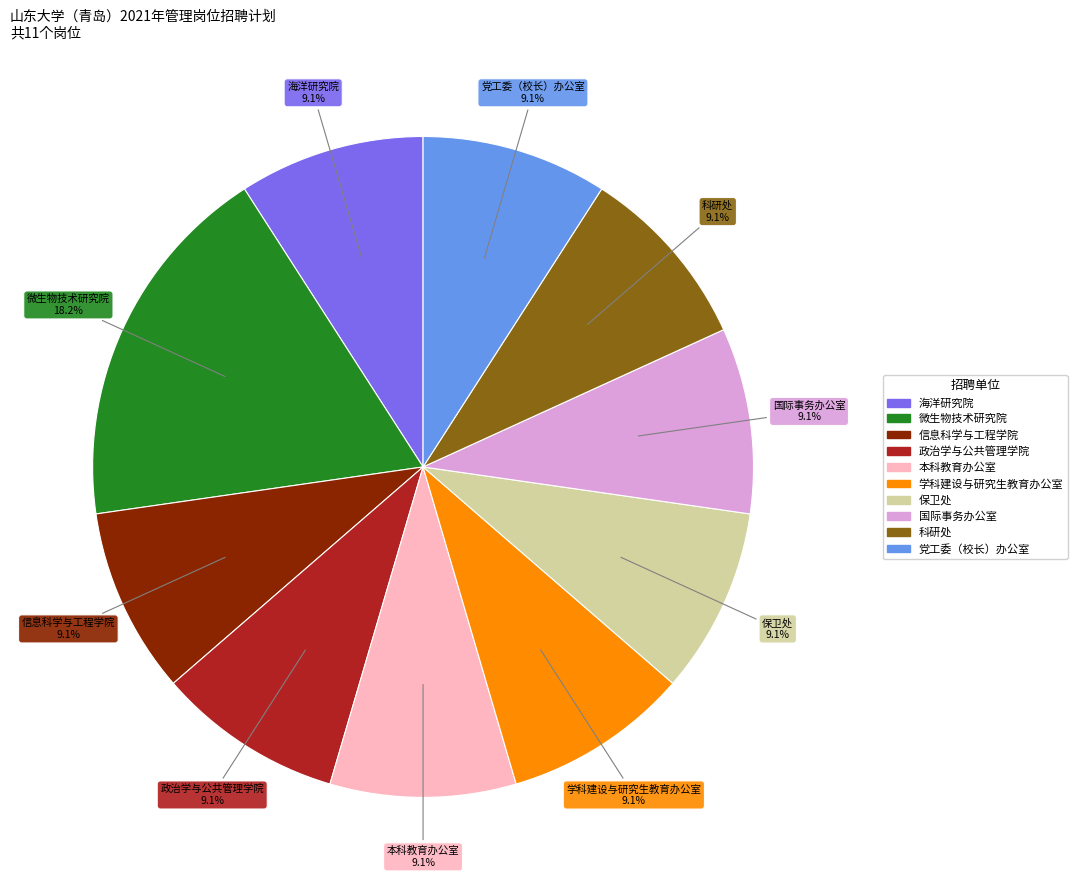

Is there a majority slice in this chart?

No